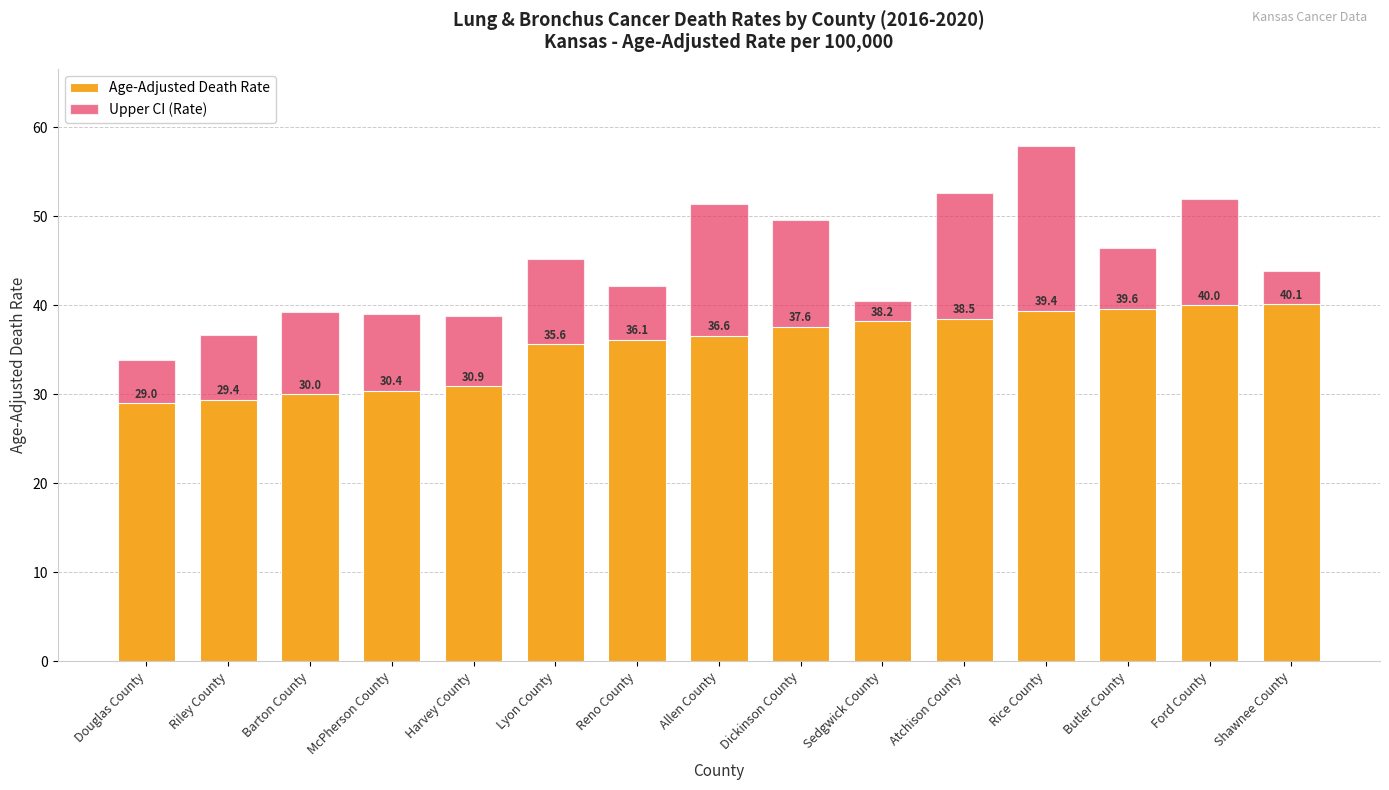

The Age-Adjusted Death Rate series shows 35.6 at Lyon County. True or false?

True